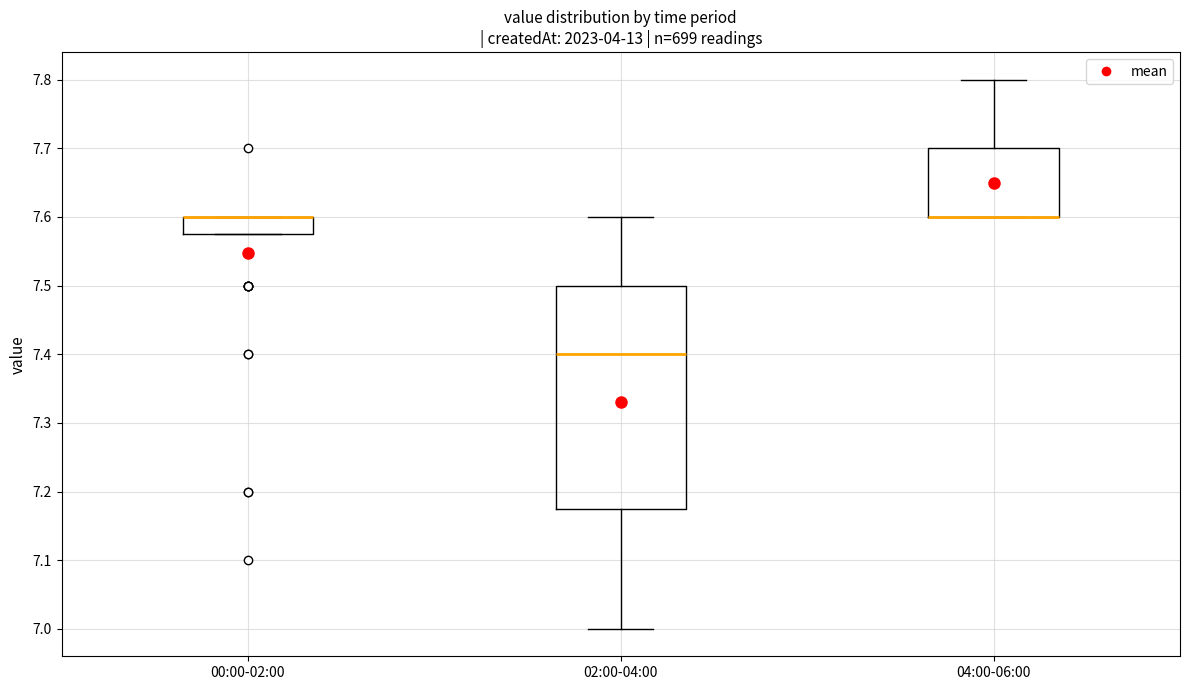

Where is the upper edge of the box for 00:00-02:00 on the y-axis? The values are not printed on the chart, so give them approximately, as read against the axis.

7.60